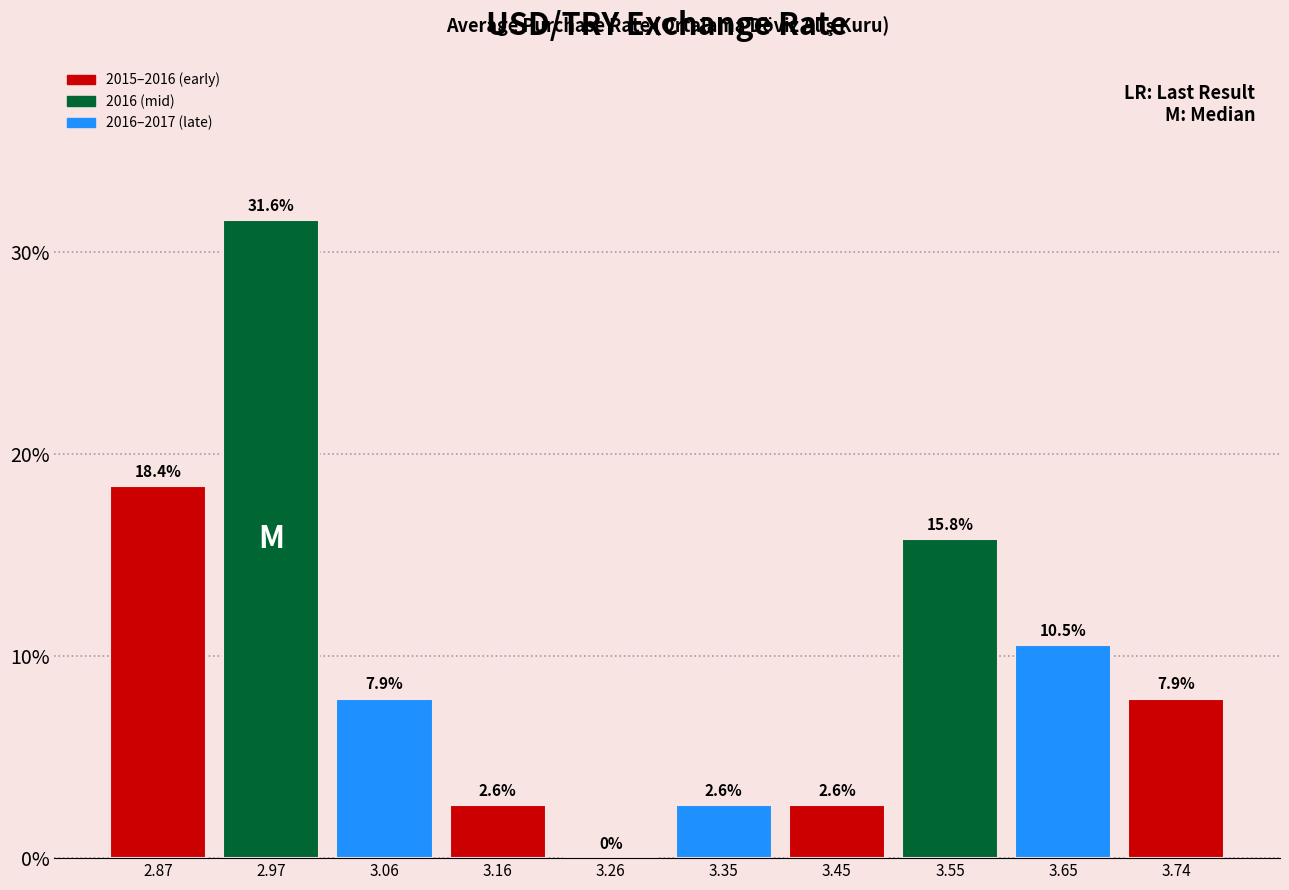

Reading left to right, list every bar in this chart as the range it spans on the x-axis followed by its height. The bar edges are not printed on the chart, so give them approximately, as read against the axis.

2.82 to 2.92: 18.4
2.92 to 3.01: 31.6
3.01 to 3.11: 7.9
3.11 to 3.21: 2.6
3.21 to 3.31: 0.0
3.31 to 3.40: 2.6
3.40 to 3.50: 2.6
3.50 to 3.60: 15.8
3.60 to 3.70: 10.5
3.70 to 3.79: 7.9